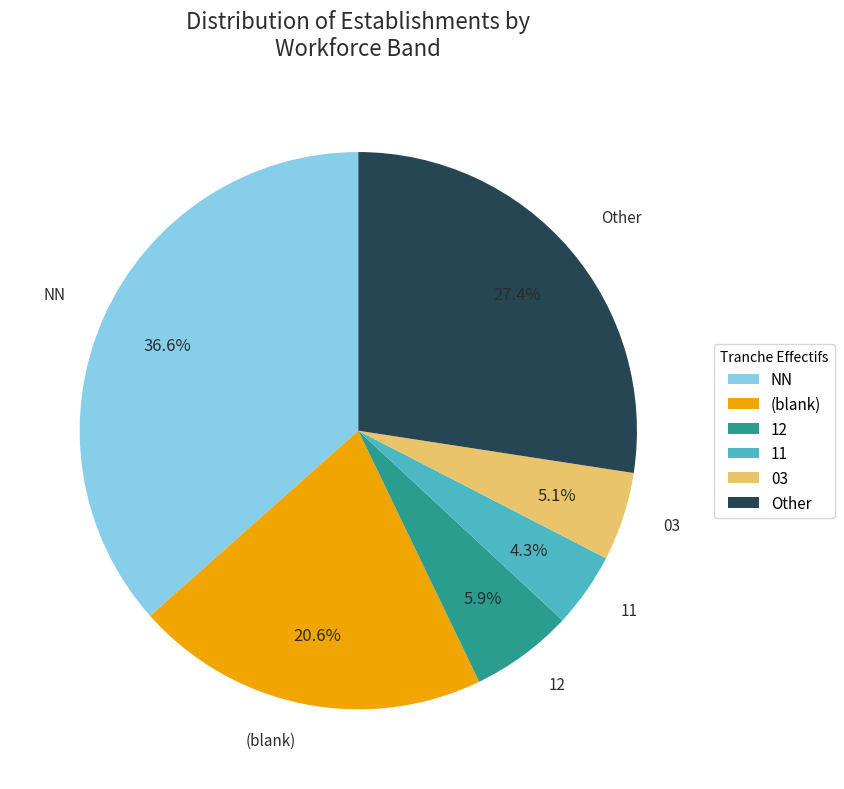

How many segments does this pie chart have?

6